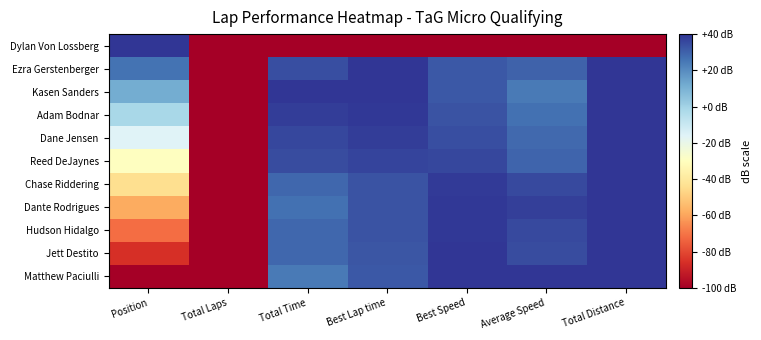

At which category is the sum across all series the highest?

Total Distance